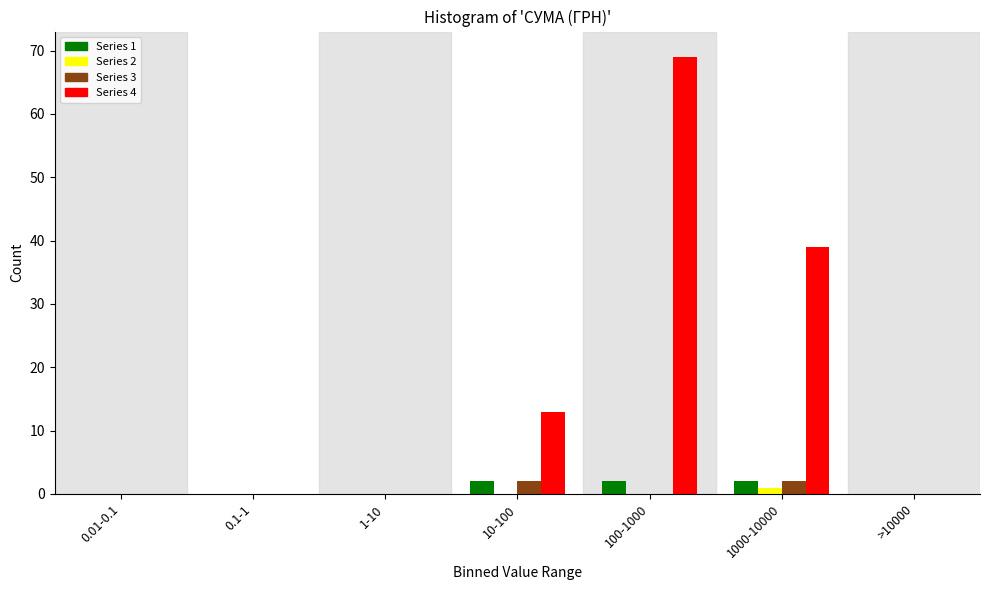

Reading left to right, extract all data points from this chart.

Series 1: 0.01-0.1=0	0.1-1=0	1-10=0	10-100=2	100-1000=2	1000-10000=2	>10000=0
Series 2: 0.01-0.1=0	0.1-1=0	1-10=0	10-100=0	100-1000=0	1000-10000=1	>10000=0
Series 3: 0.01-0.1=0	0.1-1=0	1-10=0	10-100=2	100-1000=0	1000-10000=2	>10000=0
Series 4: 0.01-0.1=0	0.1-1=0	1-10=0	10-100=13	100-1000=69	1000-10000=39	>10000=0